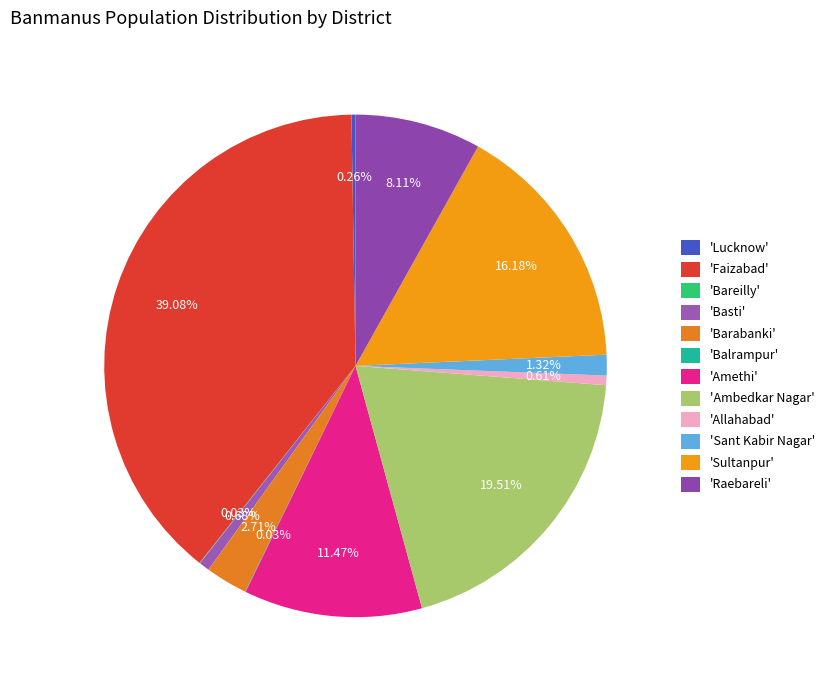

To the nearest percent, what is the difference between the largest and smallest slice percentages?

39%